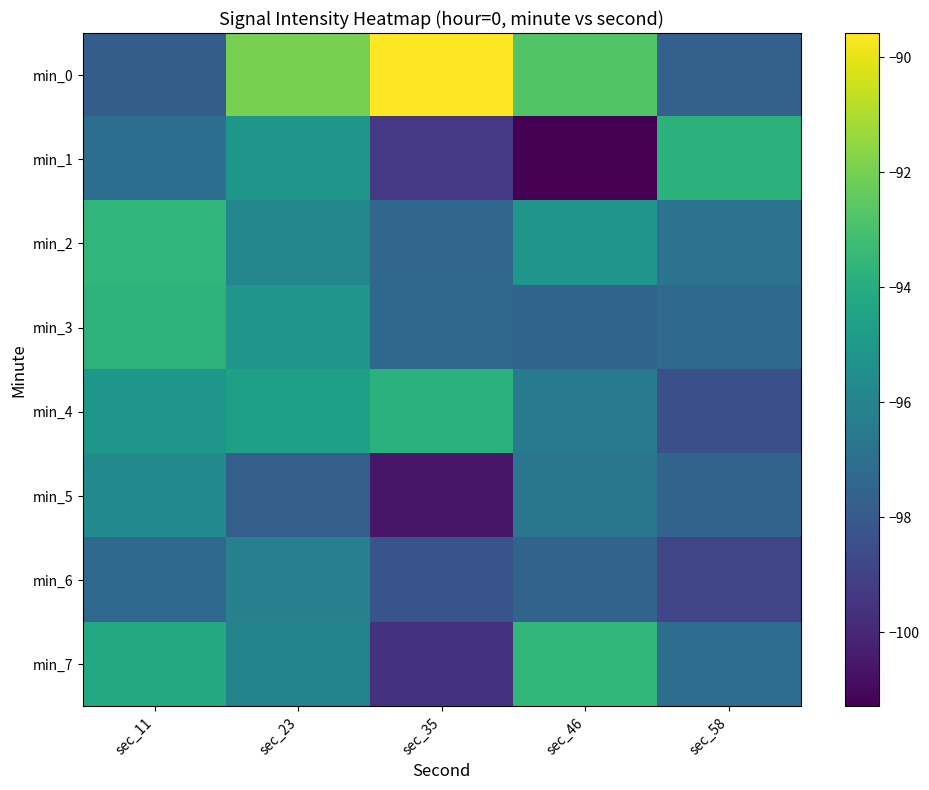

How many data points does each series have?

5